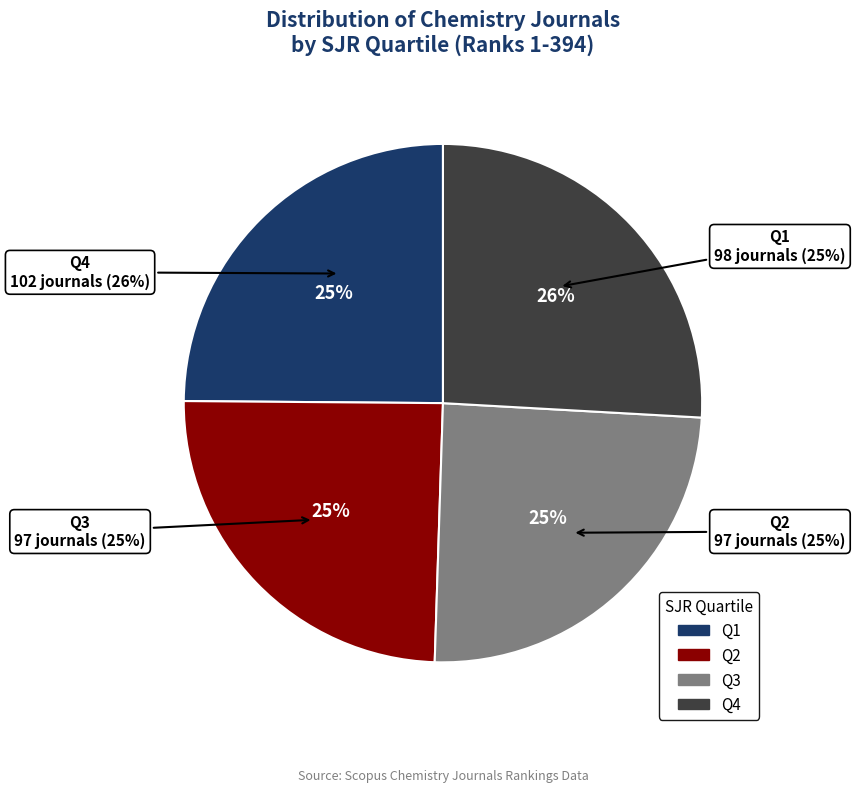

Rank the categories by value from lowest to highest.

Q2, Q3, Q1, Q4